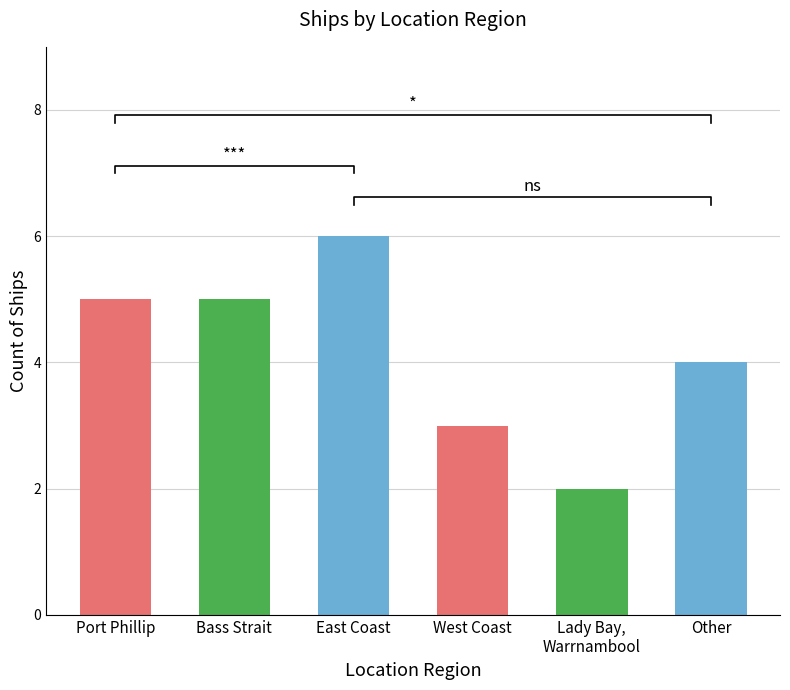

How many categories are shown in the chart?

6